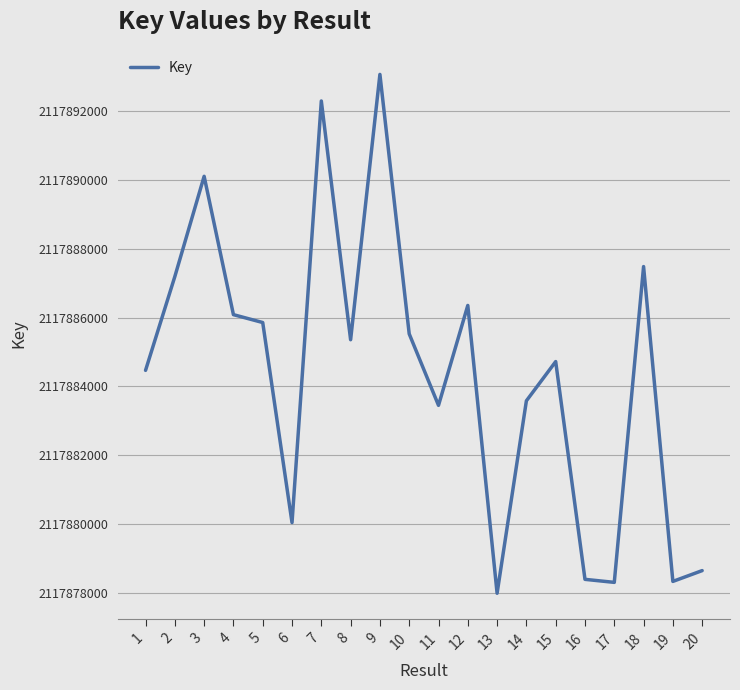

Which label corresponds to the smallest value in the chart?

13